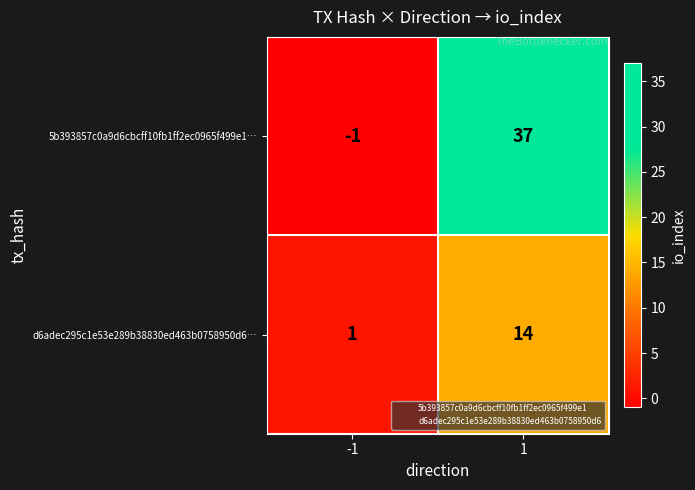

List the series in order of their peak value, highest first.

5b393857c0a9d6cbcff10fb1ff2ec0965f499e1…, d6adec295c1e53e289b38830ed463b0758950d6…